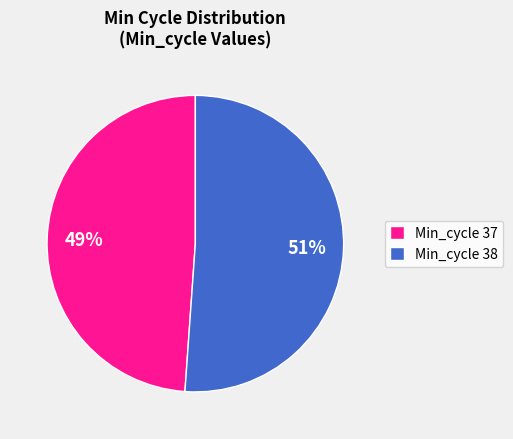

Which has a higher value, Min_cycle 38 or Min_cycle 37?

Min_cycle 38